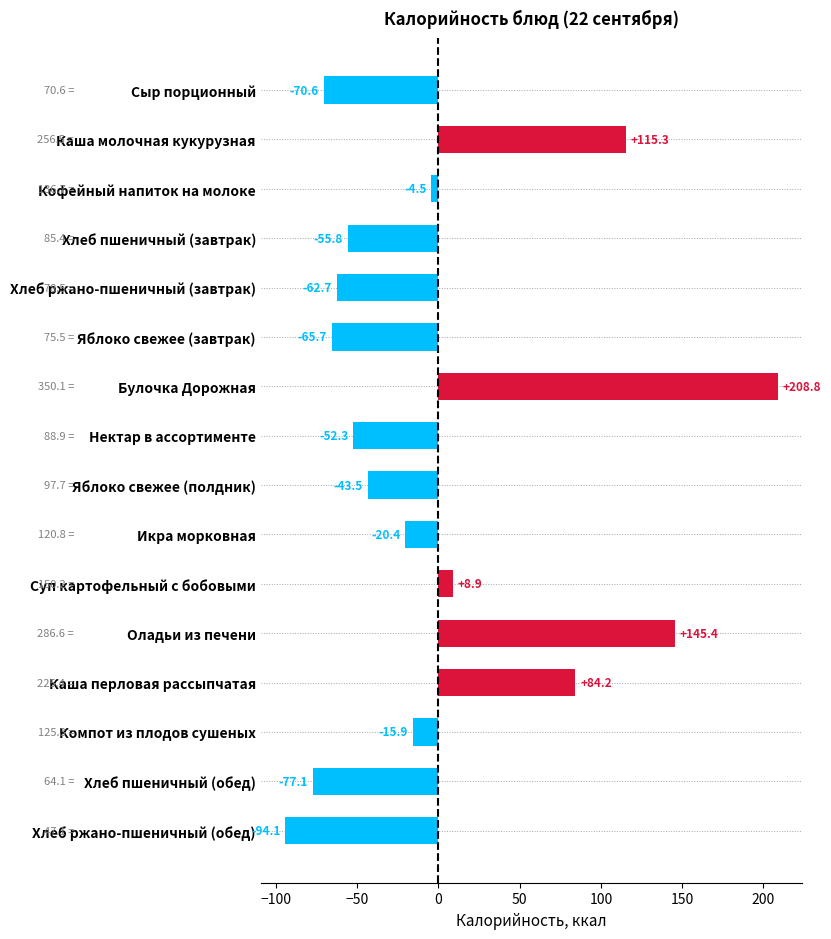

Reading top to bottom, extract all data points from this chart.

-70.6	115.3	-4.5	-55.8	-62.7	-65.7	208.8	-52.3	-43.5	-20.4	8.9	145.4	84.2	-15.9	-77.1	-94.1